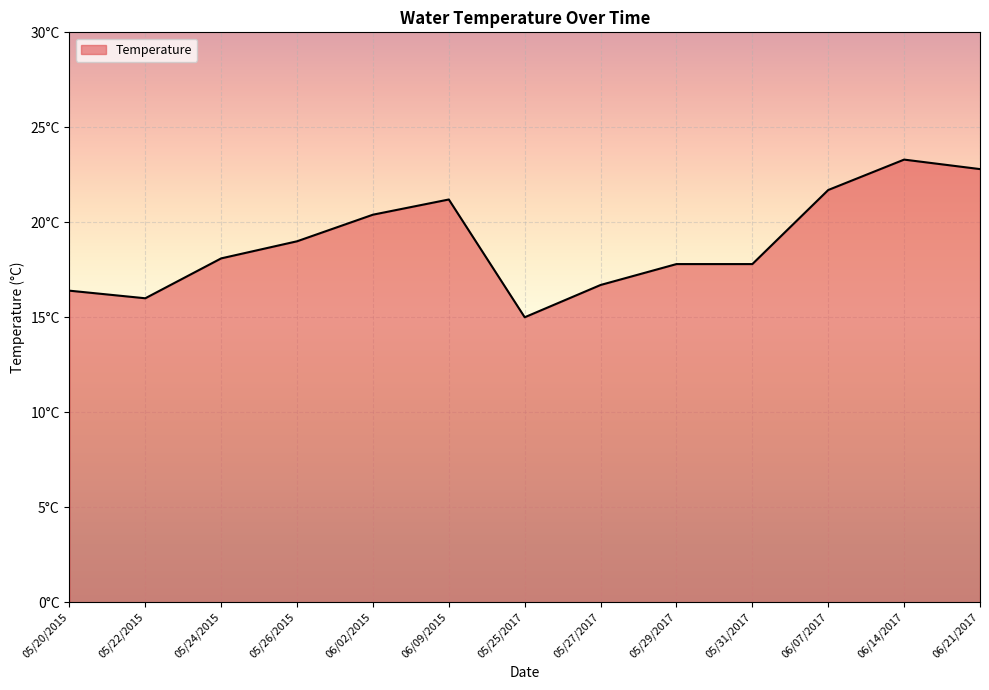

Reading left to right, extract all data points from this chart.

16.4	16.0	18.1	19.0	20.4	21.2	15.0	16.7	17.8	17.8	21.7	23.3	22.8